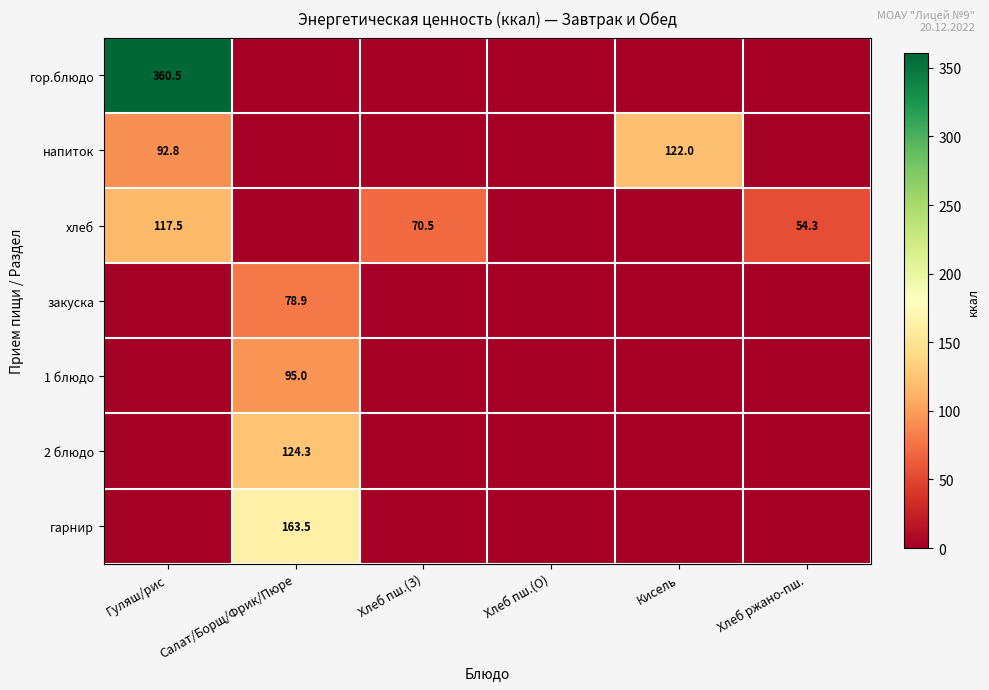

What is the difference between the highest and lowest values at Хлеб ржано-пш.?

54.3